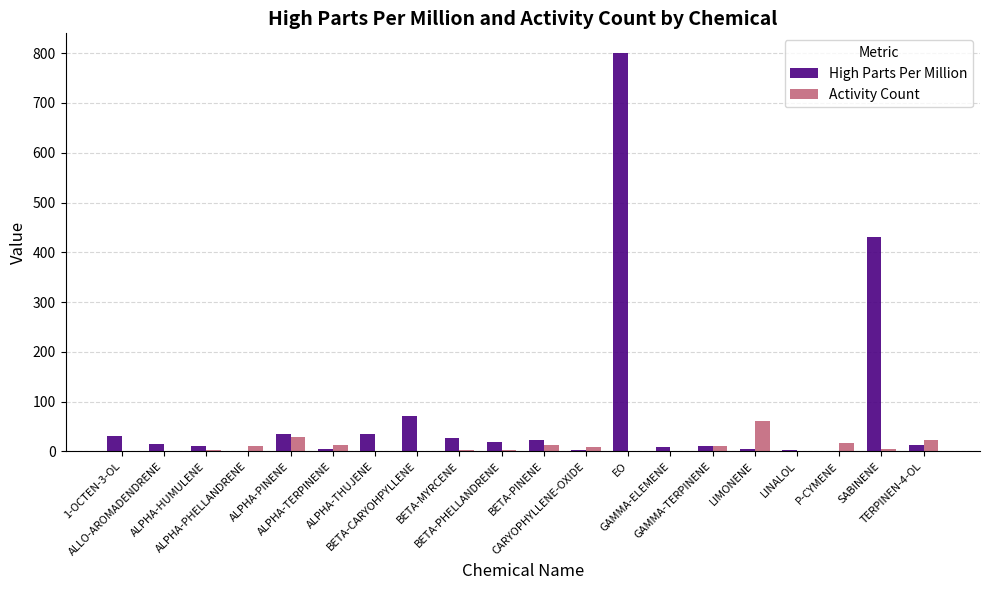

Where does the High Parts Per Million series first go above 15?

1-OCTEN-3-OL